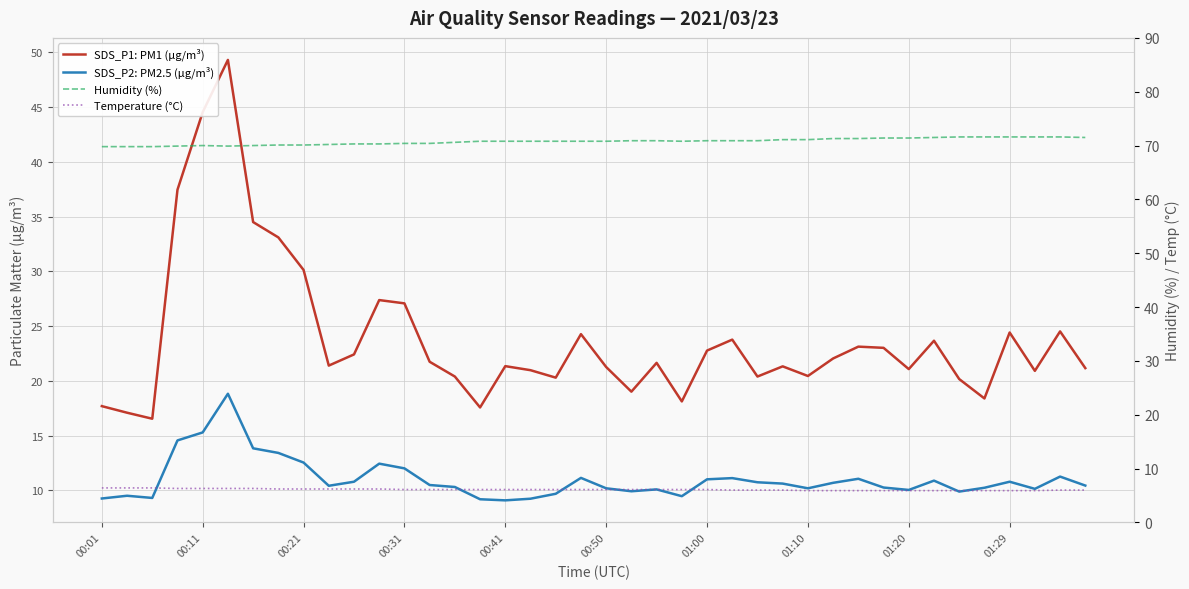

Which series has the largest total across all categories?

Humidity (%)